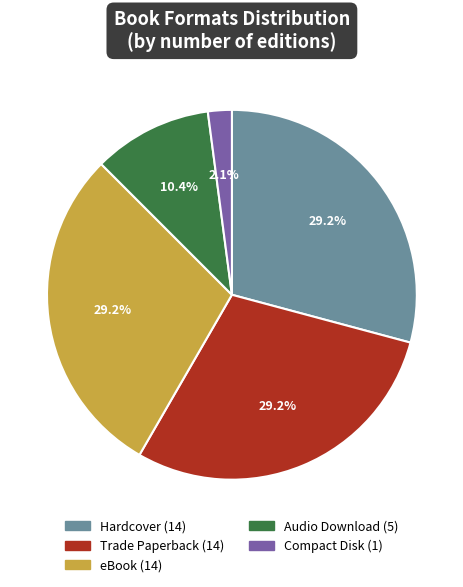

Combined, what portion of the pie is eBook and Hardcover?

58.3%